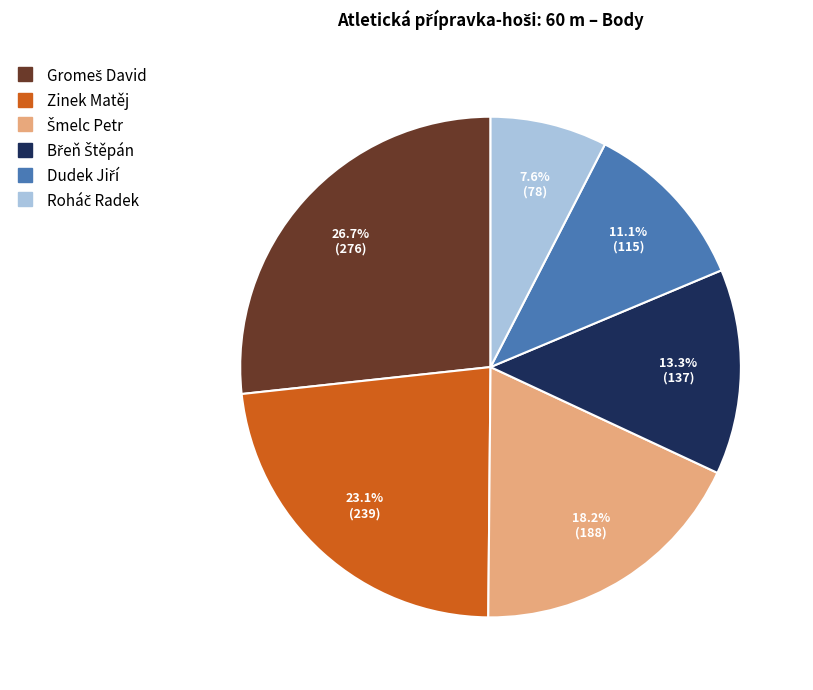

What percentage is NOT represented by Zinek Matěj?

76.9%